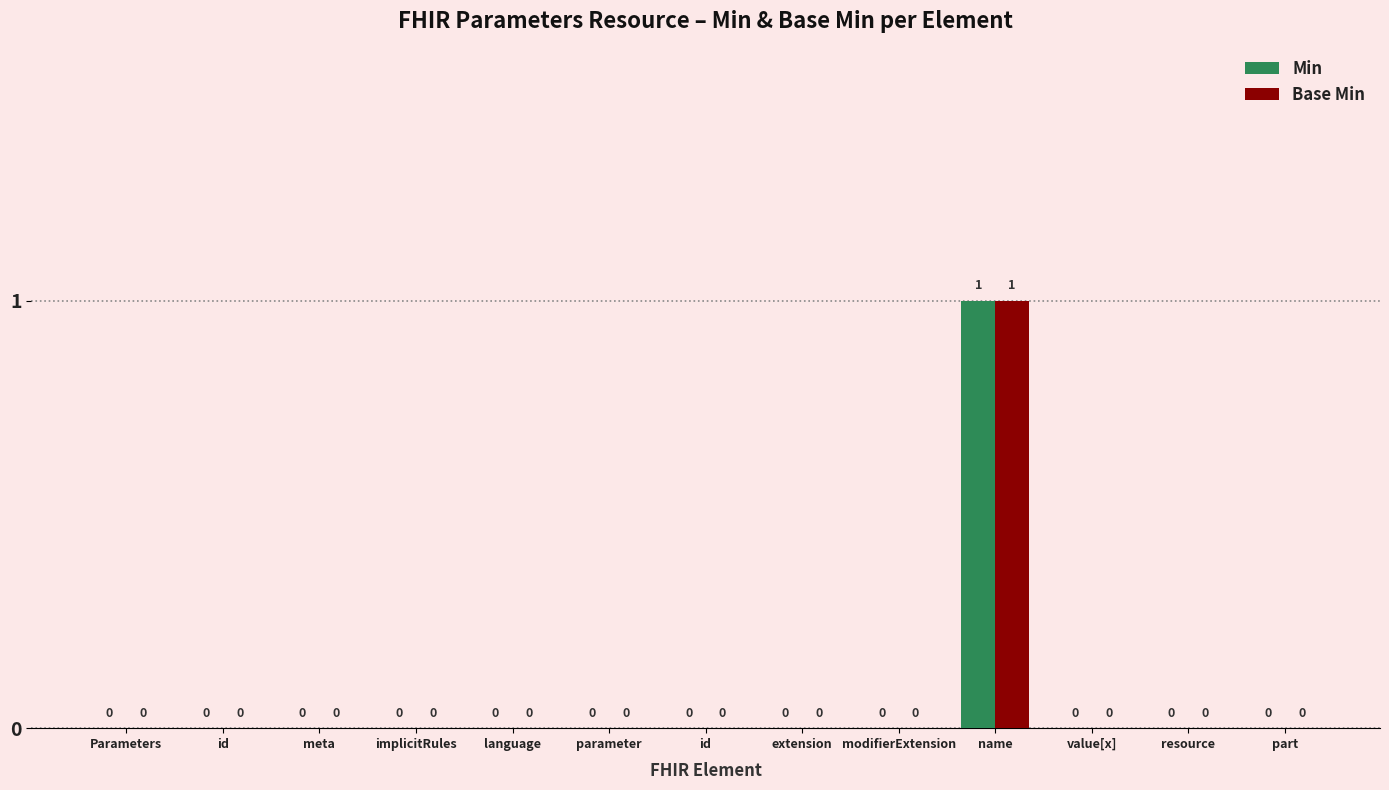

What is the sum of all Min values?

1